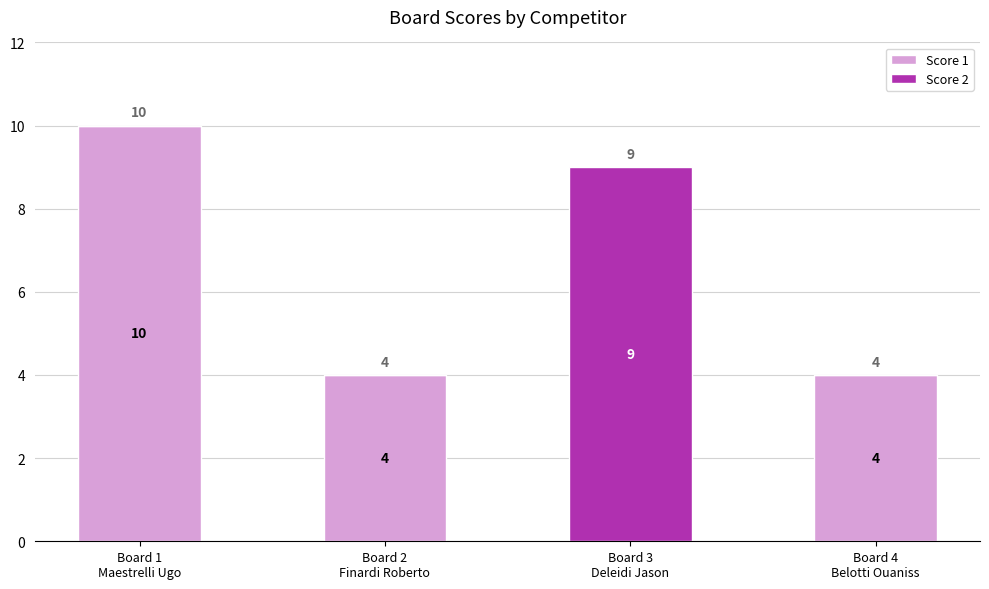

What is the sum of all Score 1 values?

18